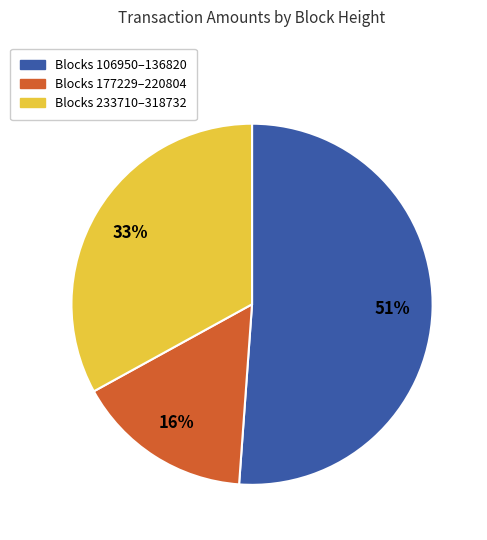

To the nearest percent, what is the difference between the largest and smallest slice percentages?

35%